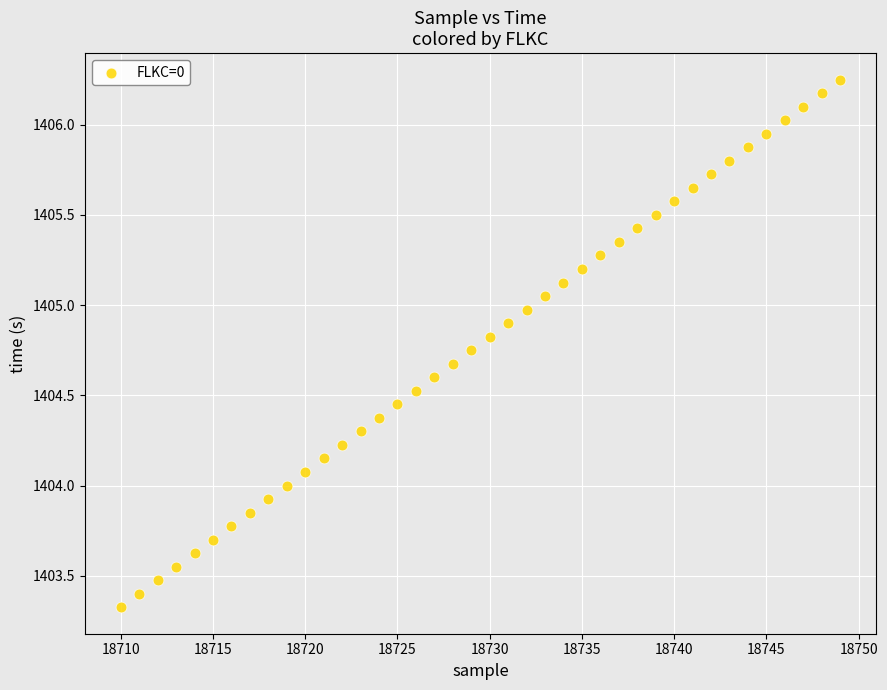

What is the range of Y values (max minus min)?

2.9